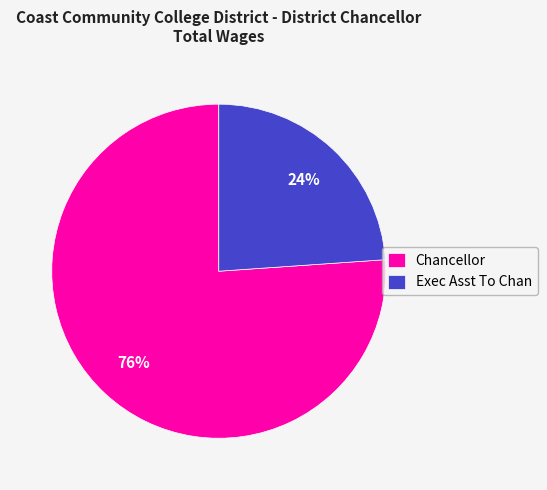

To the nearest percent, what is the combined percentage of Exec Asst To Chan and Chancellor?

100%